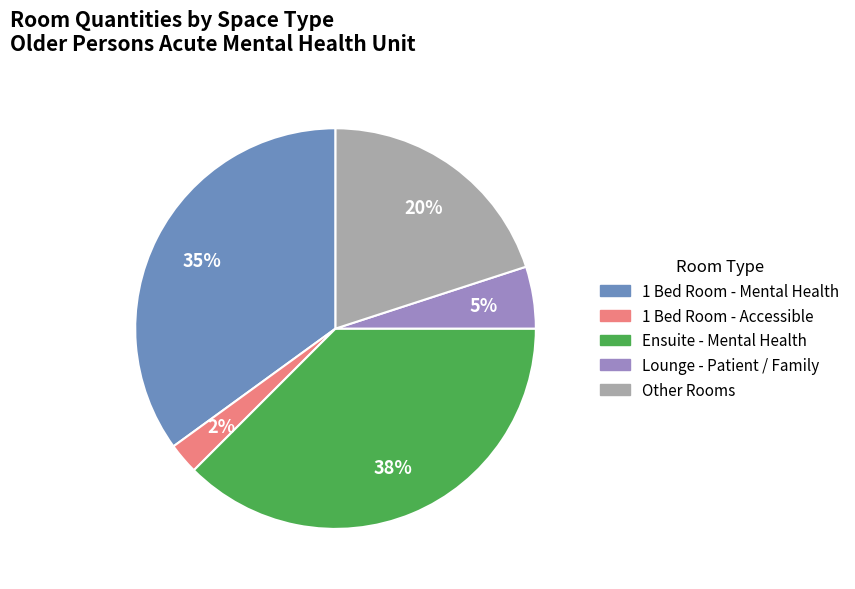

To the nearest percent, what is the average slice percentage?

20%